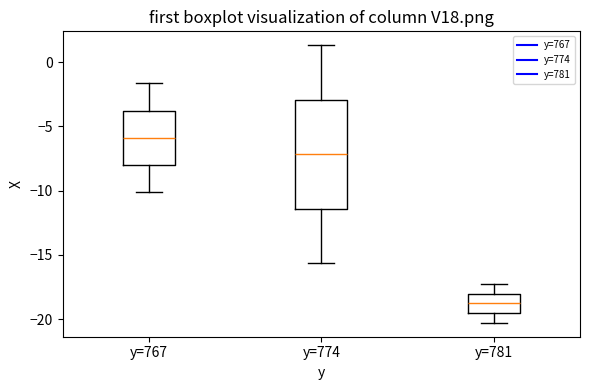

Comparing the boxes themselves (not the whiskers), which one is the tallest?

y=774